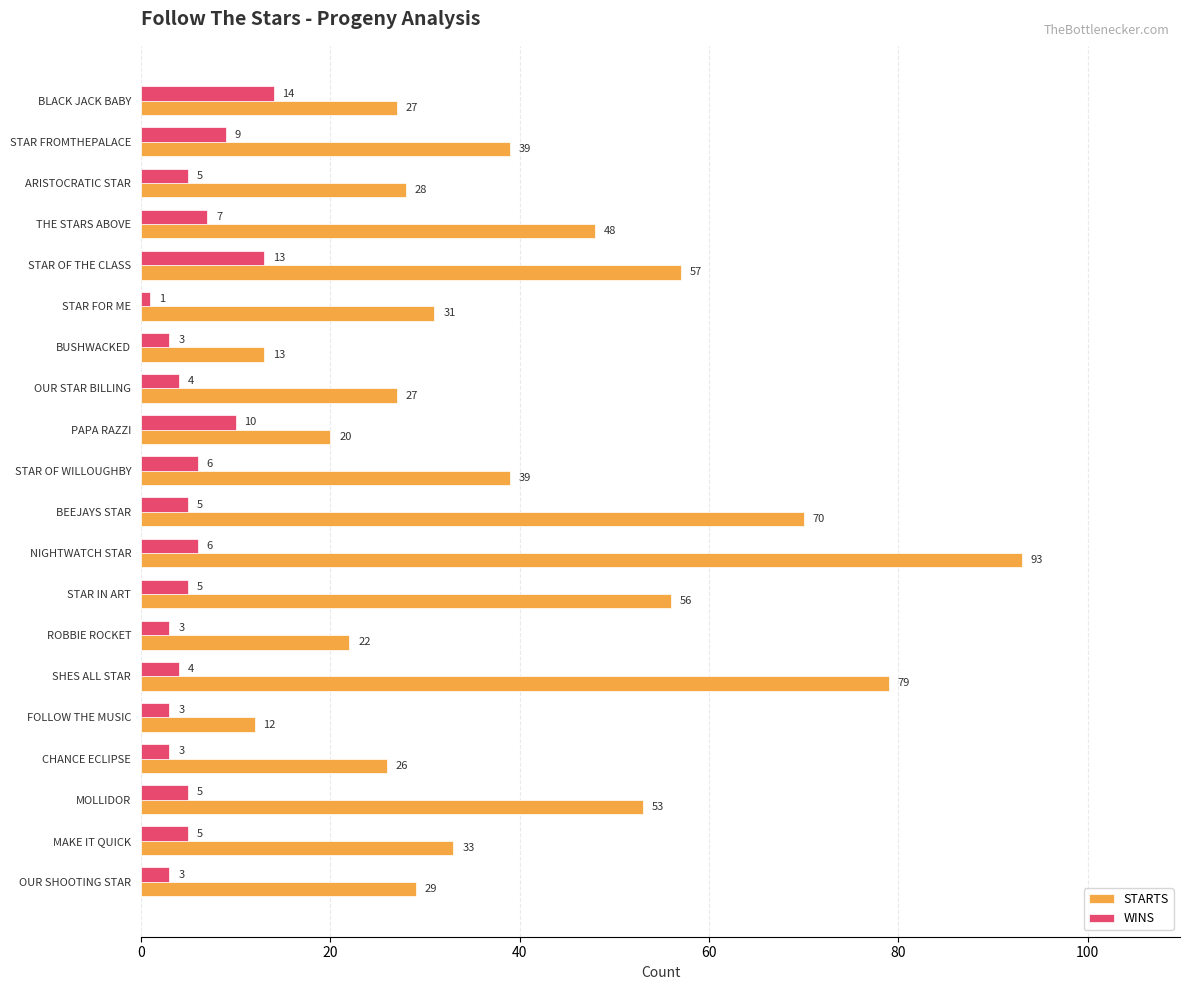

What is the average value of the WINS series?

6